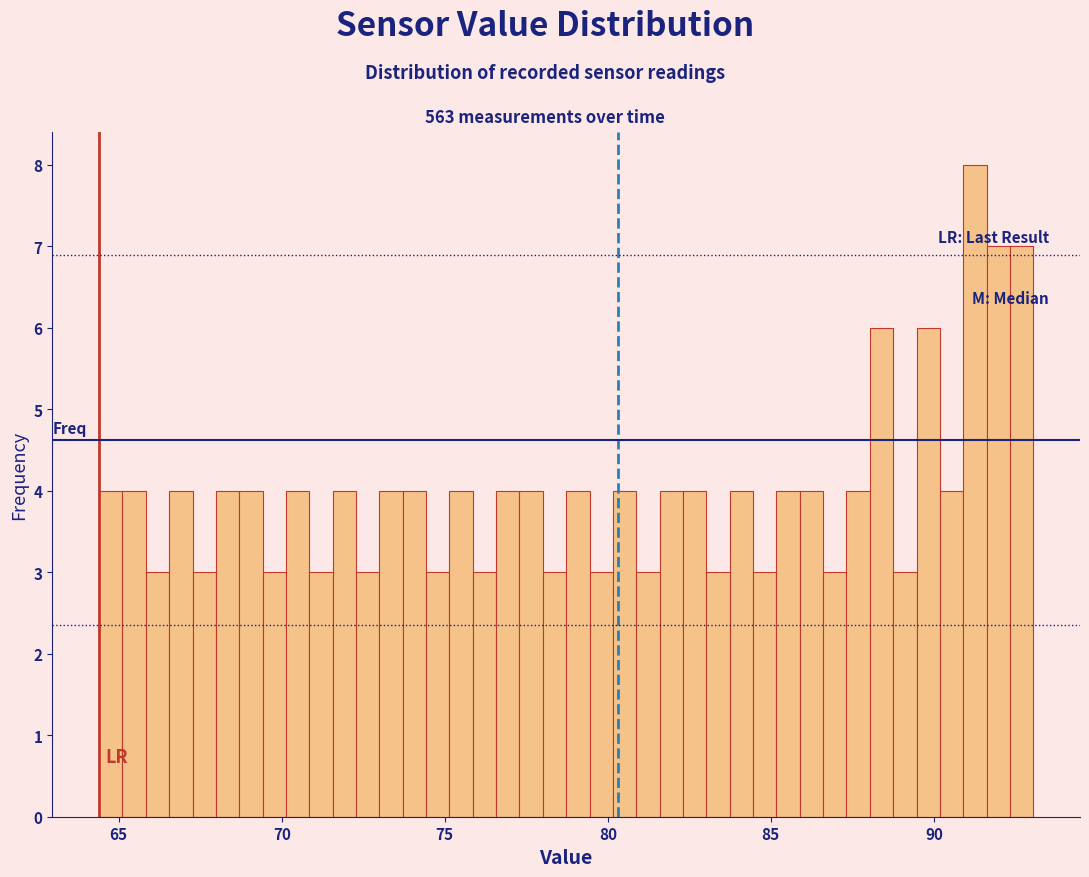

Read against the x-axis, roughly where is the centre of the tallest bar?

91.5